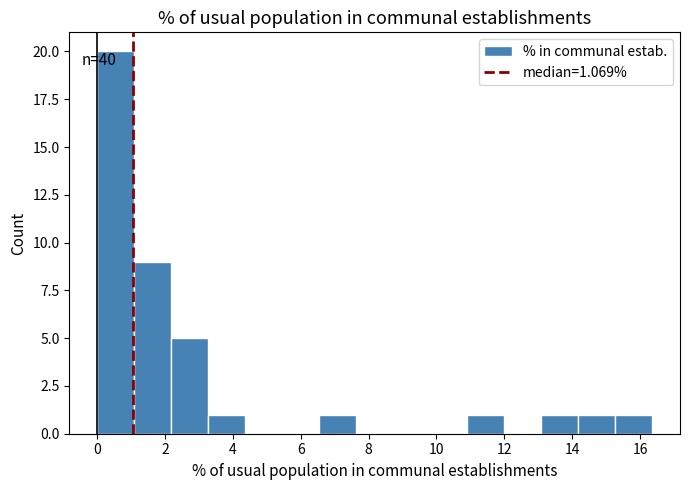

Over which range of the x-axis is the bar tallest?

0.0 to 1.0